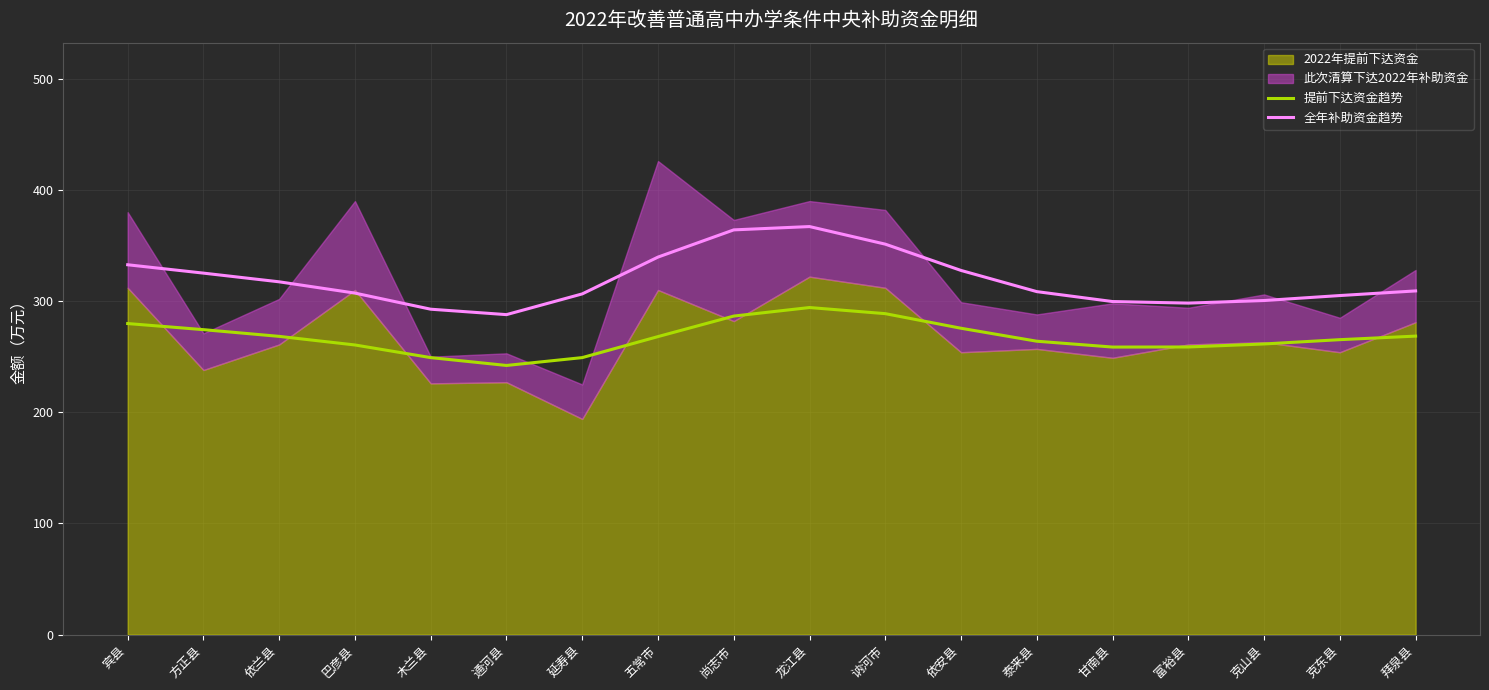

Where does the 提前下达资金趋势 series first go above 268?

宾县